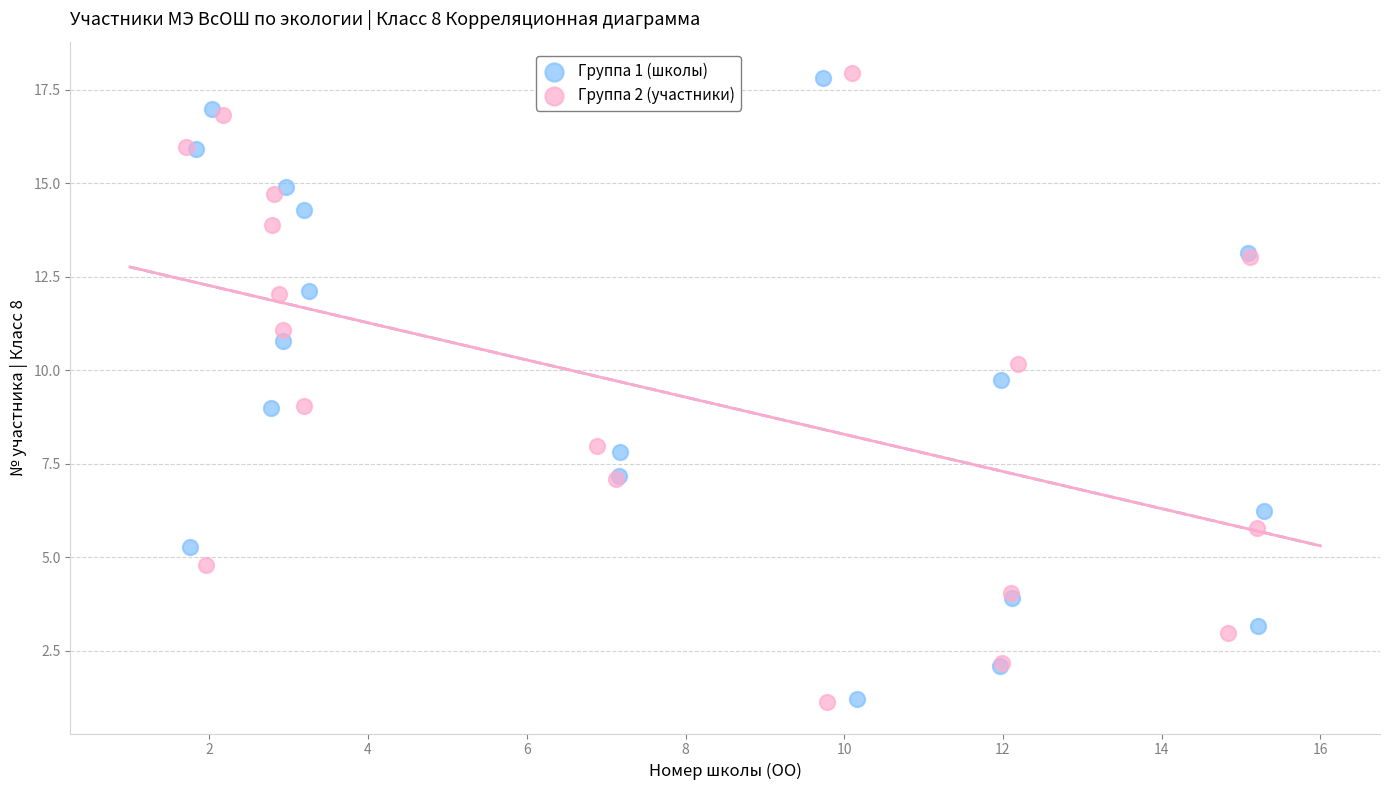

What are all the series names shown in the legend?

Группа 1 (школы), Группа 2 (участники)